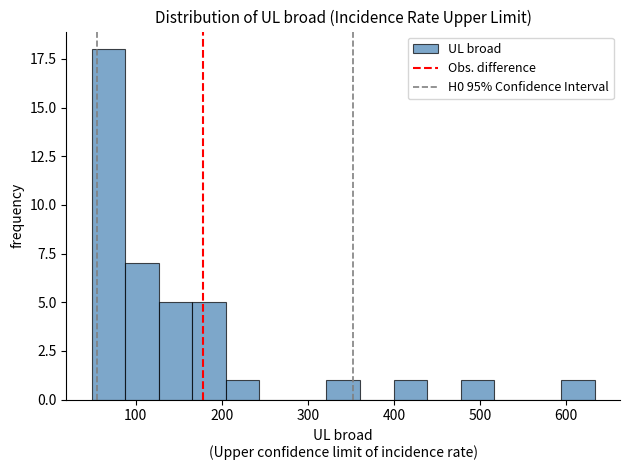

Read against the x-axis, roughly where is the centre of the tallest bar?

70